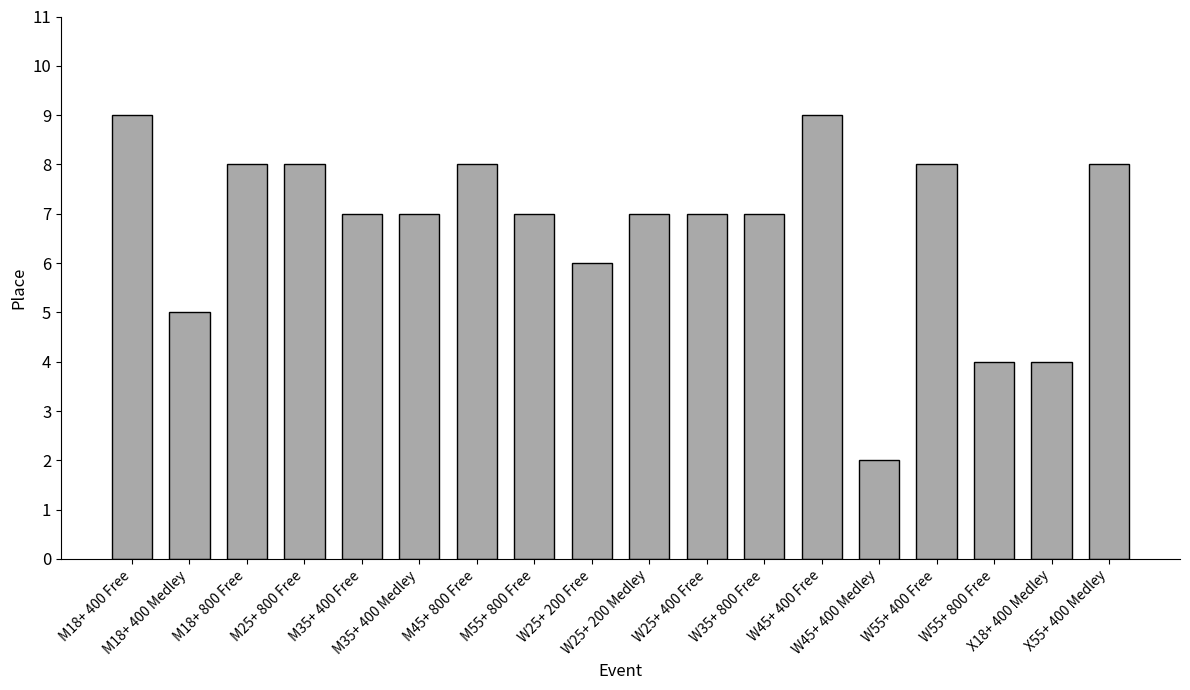

What position from the left is M35+ 400 Medley?

6